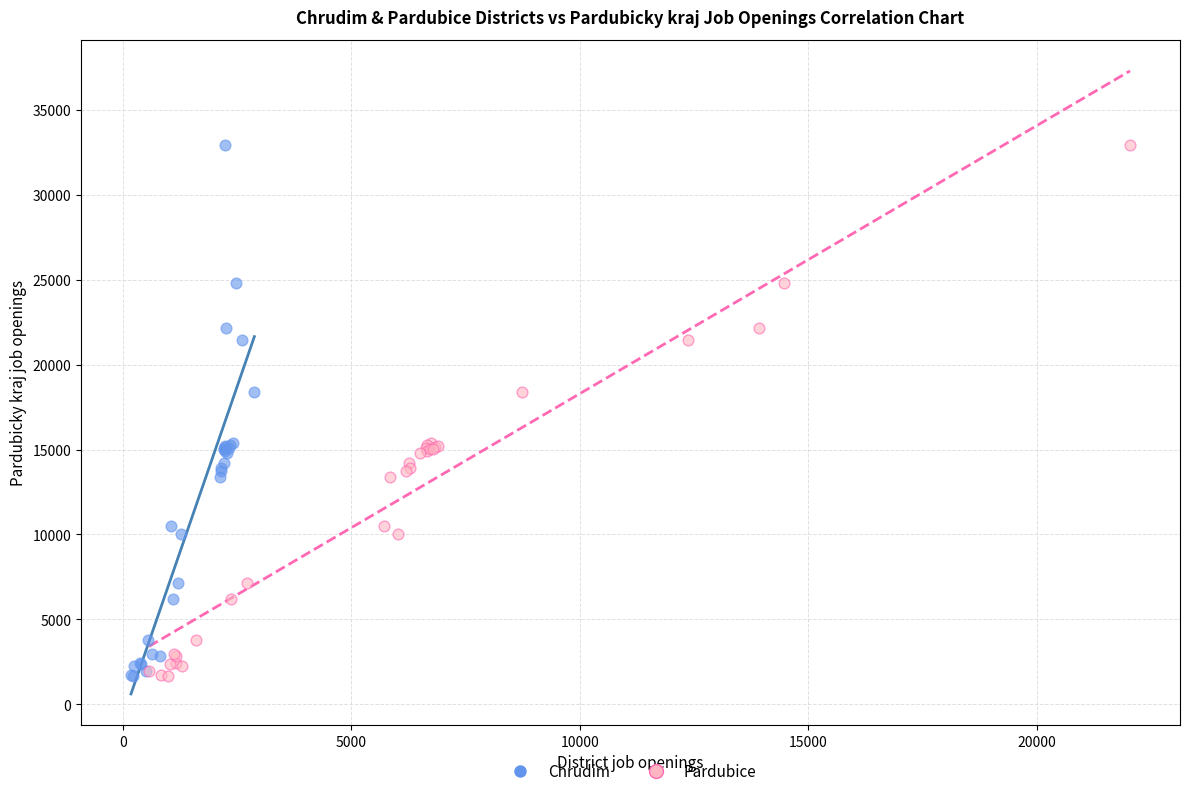

What are all the series names shown in the legend?

Chrudim, Pardubice